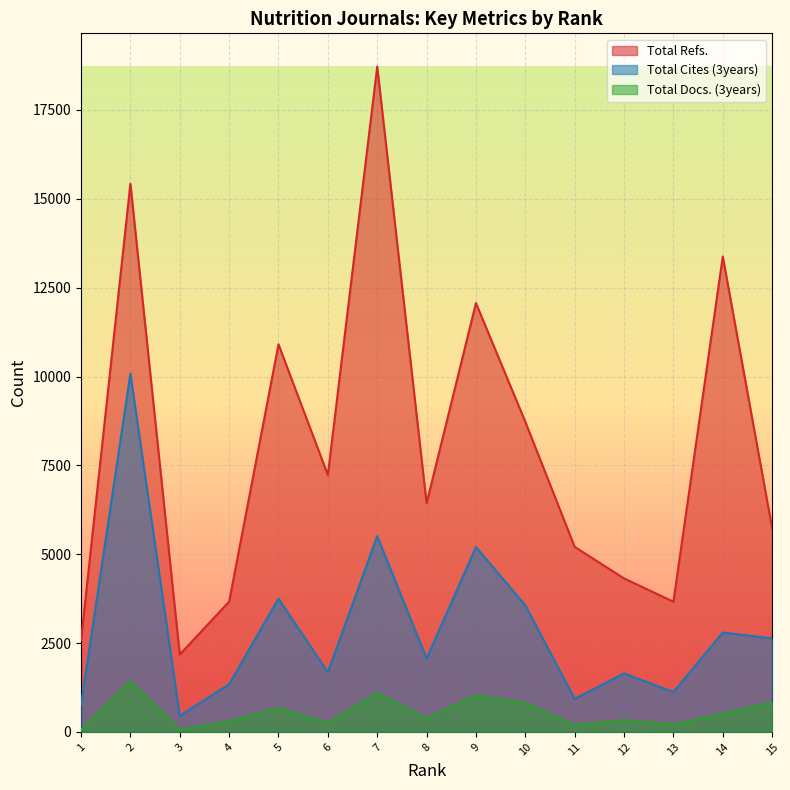

The Total Docs. (3years) series shows 333 at 12. True or false?

True